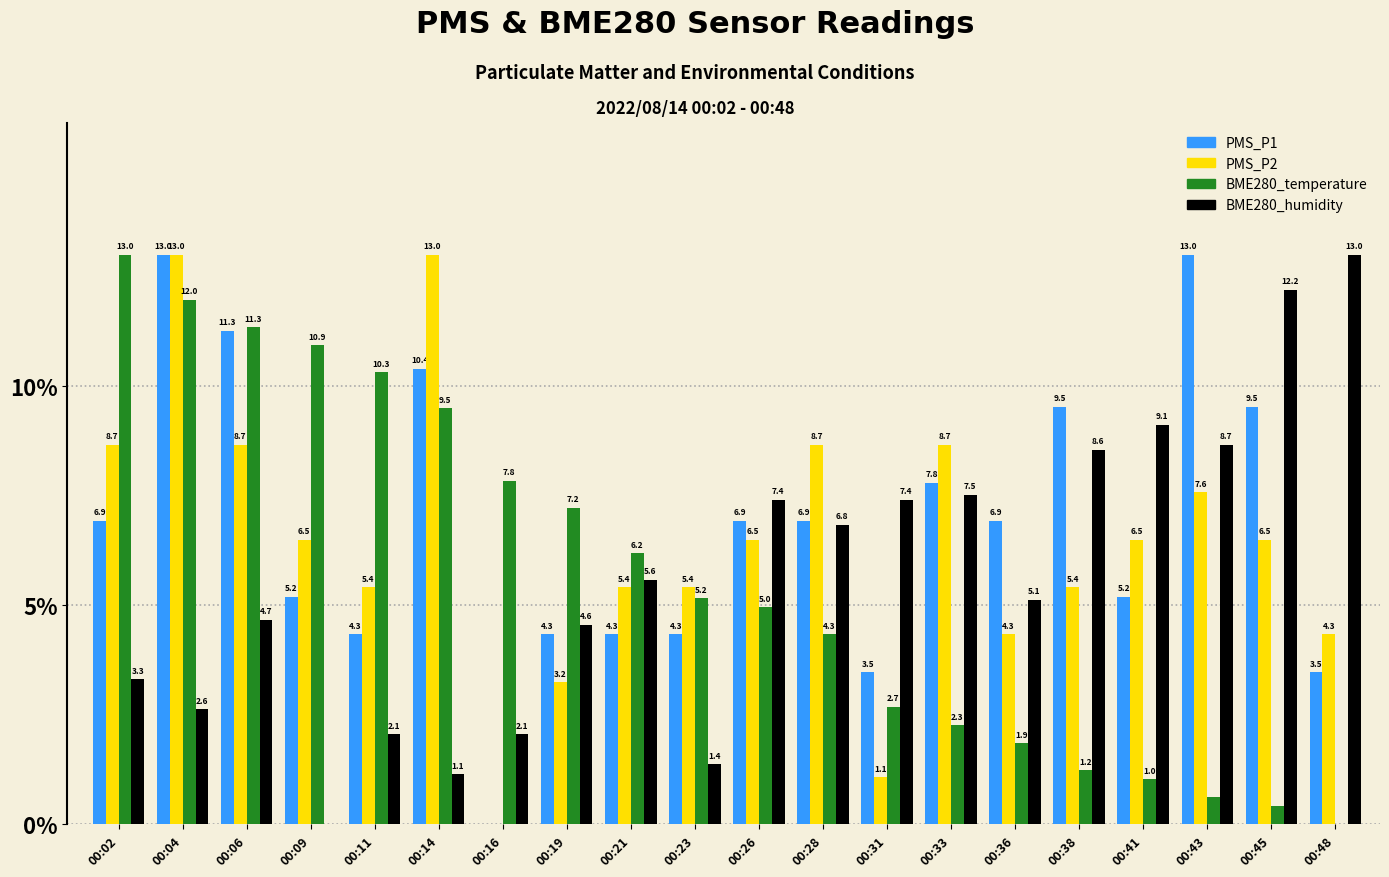

Between 00:09 and 00:28, which series saw the biggest shift?

BME280_humidity